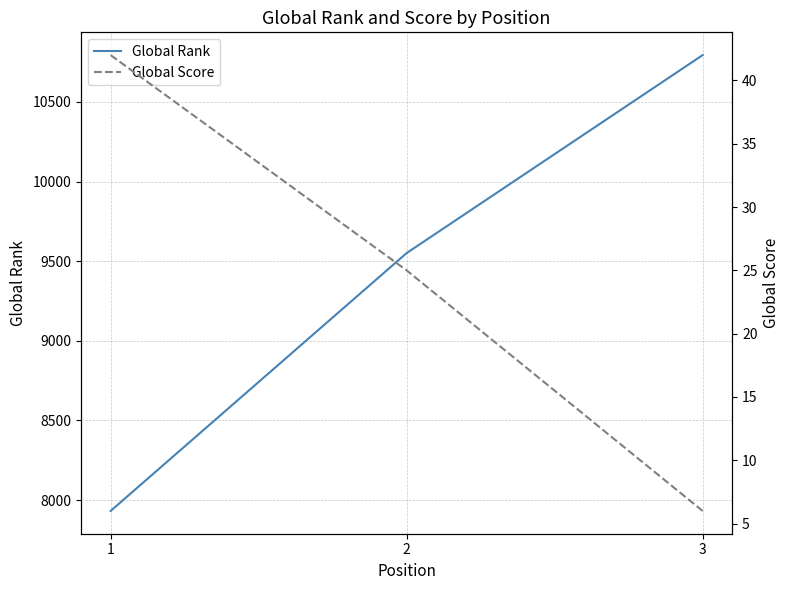

What is the difference between the Global Score values at 2 and 3?

19